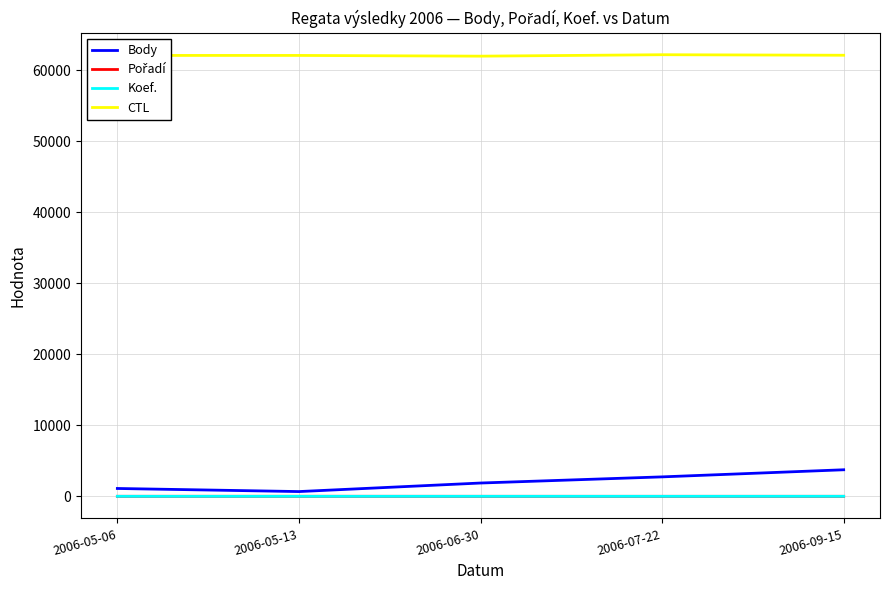

Which series has the largest total across all categories?

CTL